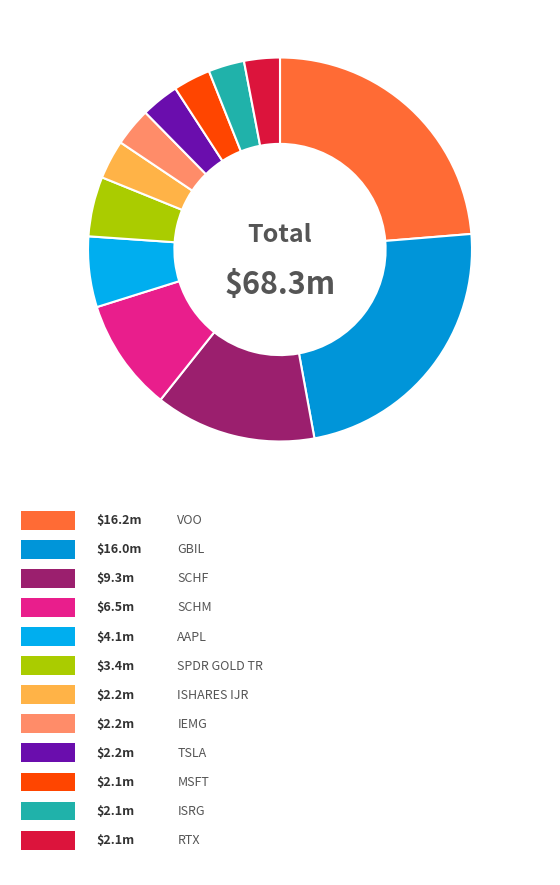

How many segments does this pie chart have?

12